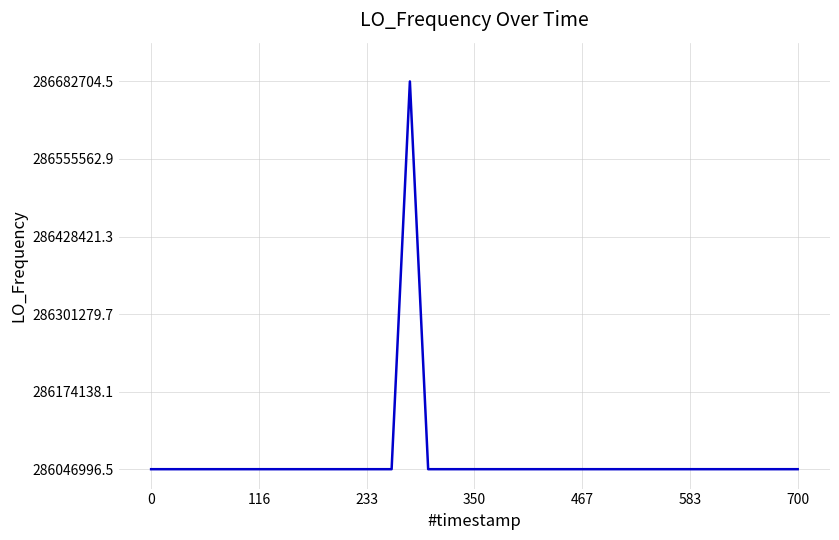

What is the difference between the maximum and minimum values?

635708.0